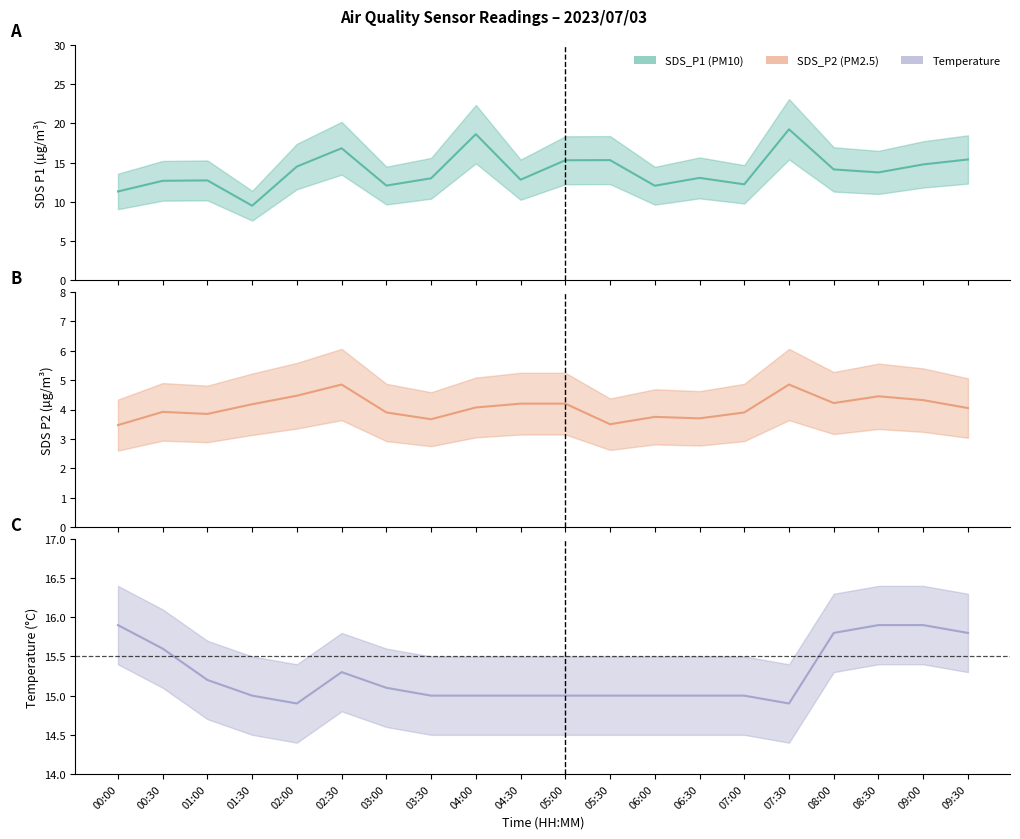

Reading left to right, extract all data points from this chart.

SDS_P1: 11.3	12.7	12.7	9.5	14.5	16.8	12.1	13.0	18.6	12.8	15.3	15.3	12.1	13.1	12.2	19.2	14.1	13.8	14.8	15.4
SDS_P2: 3.5	3.9	3.9	4.2	4.5	4.8	3.9	3.7	4.1	4.2	4.2	3.5	3.8	3.7	3.9	4.8	4.2	4.5	4.3	4.0
Temp: 15.9	15.6	15.2	15.0	14.9	15.3	15.1	15.0	15.0	15.0	15.0	15.0	15.0	15.0	15.0	14.9	15.8	15.9	15.9	15.8